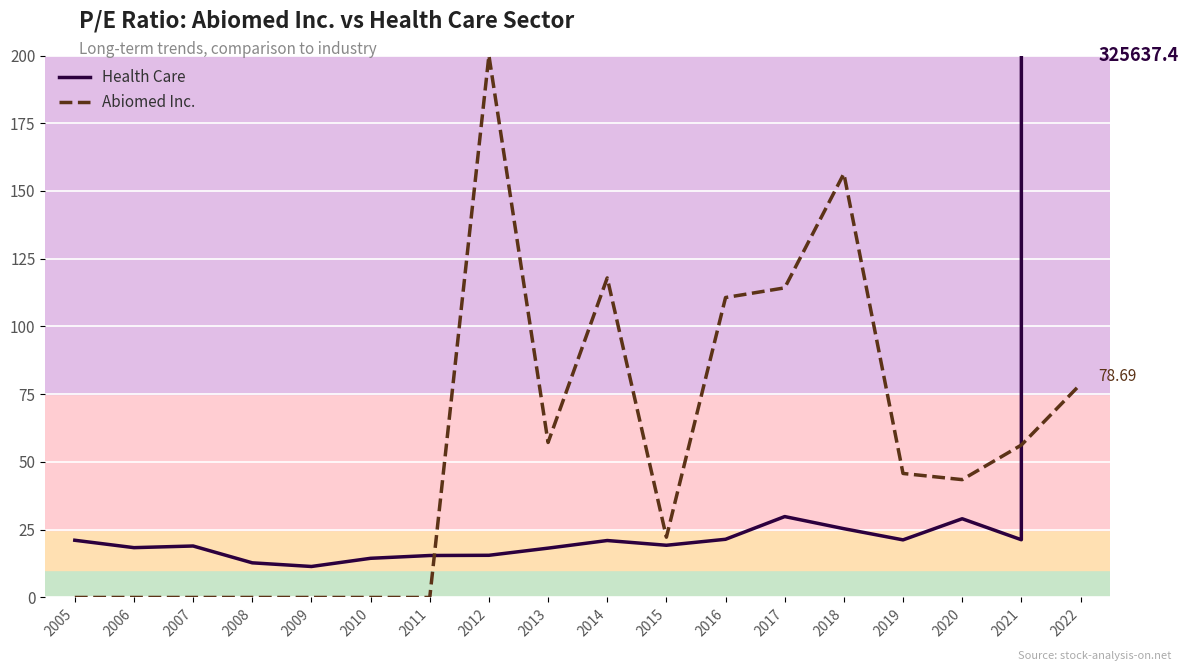

How many times do Health Care and Abiomed Inc. cross each other?

2